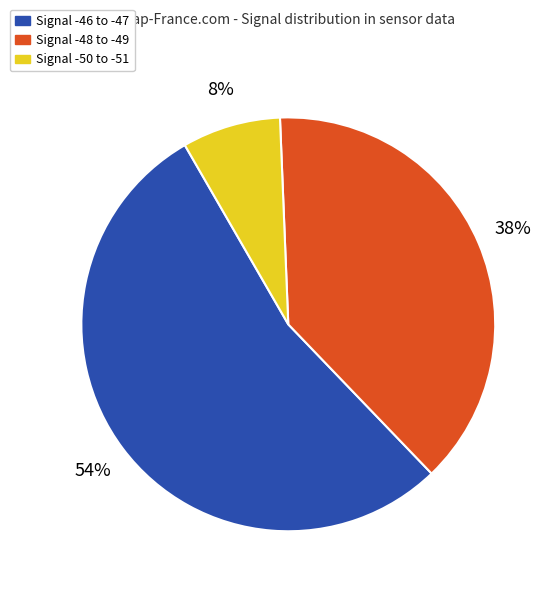

Count the number of slices in the pie.

3